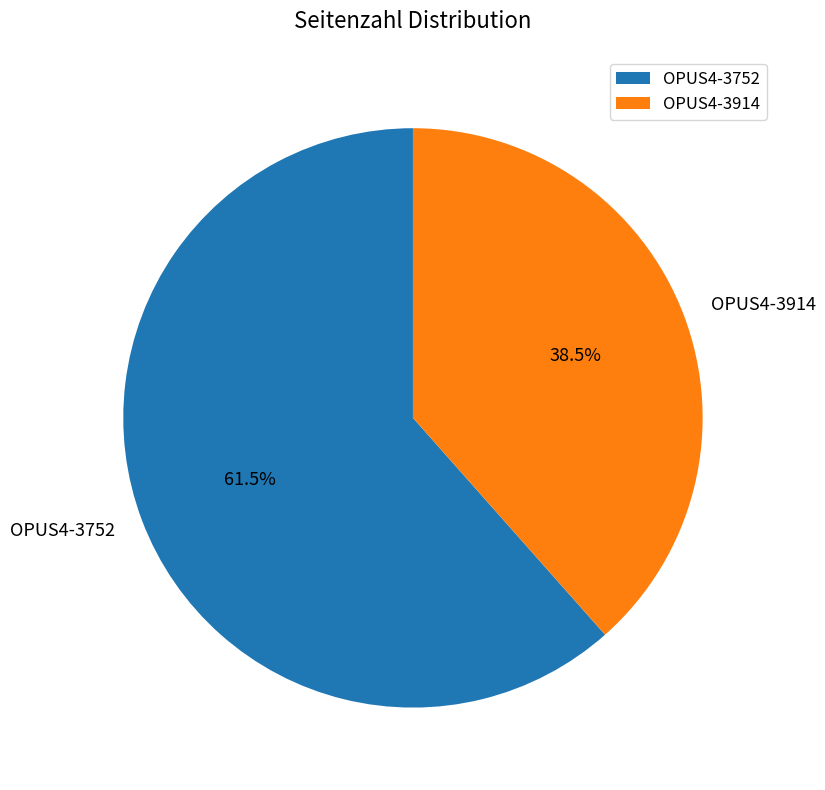

To the nearest percent, what is the difference between the largest and smallest slice percentages?

23%